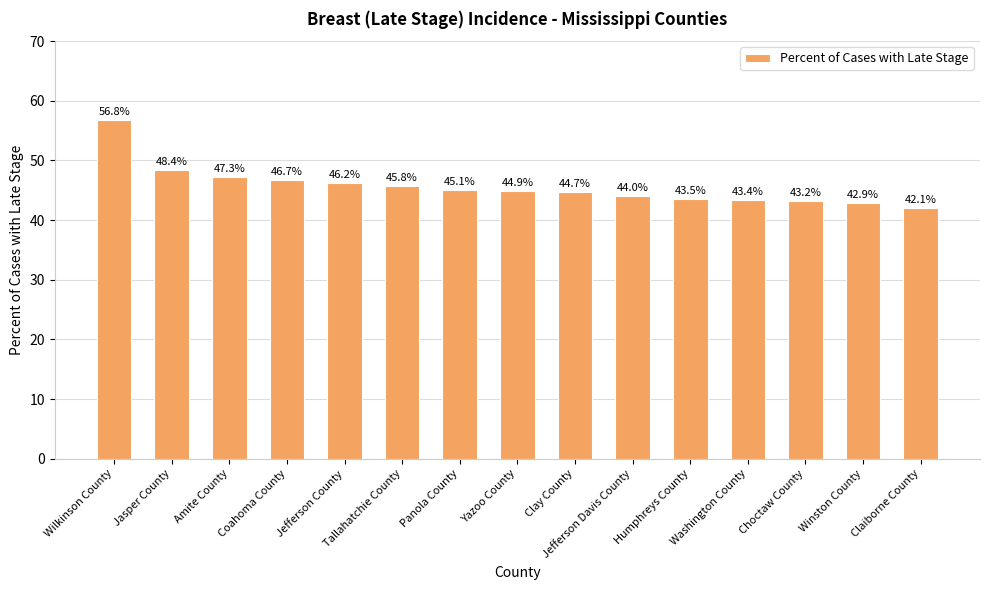

What is the label of the 3rd bar from the right?

Choctaw County